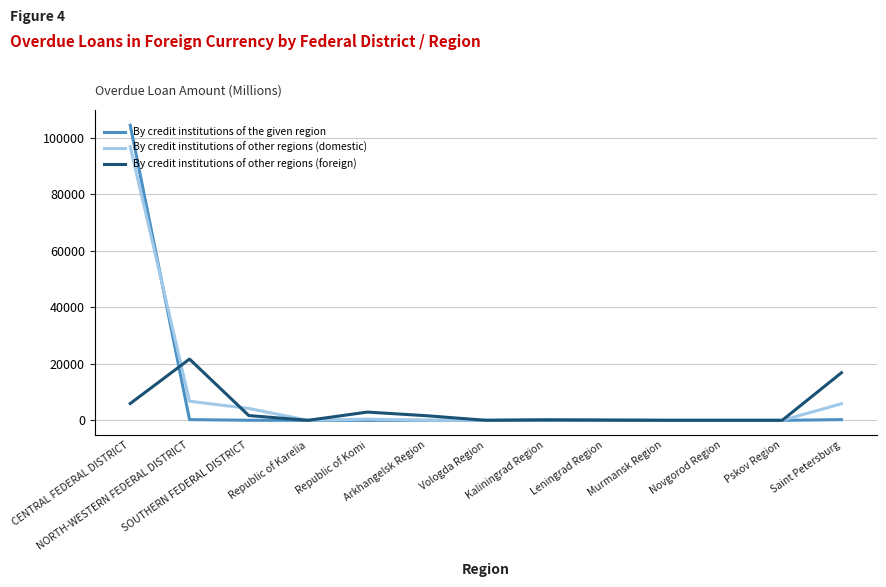

At which category is the sum across all series the highest?

CENTRAL FEDERAL DISTRICT